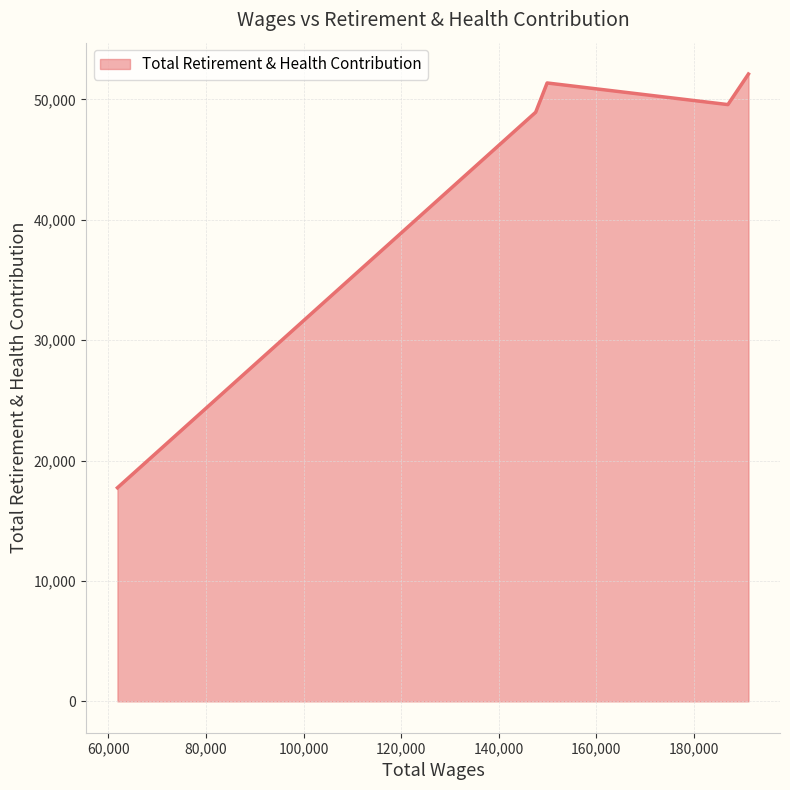

True or false: the data has more than 0 interior local peaks.

True